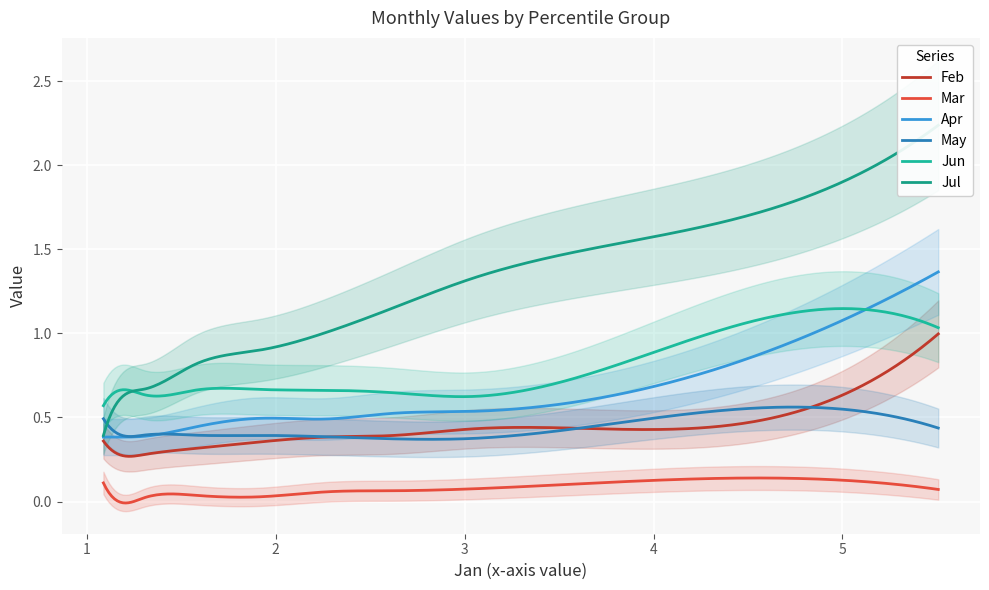

What is the value of the Apr point at the 9th from the left?

0.4